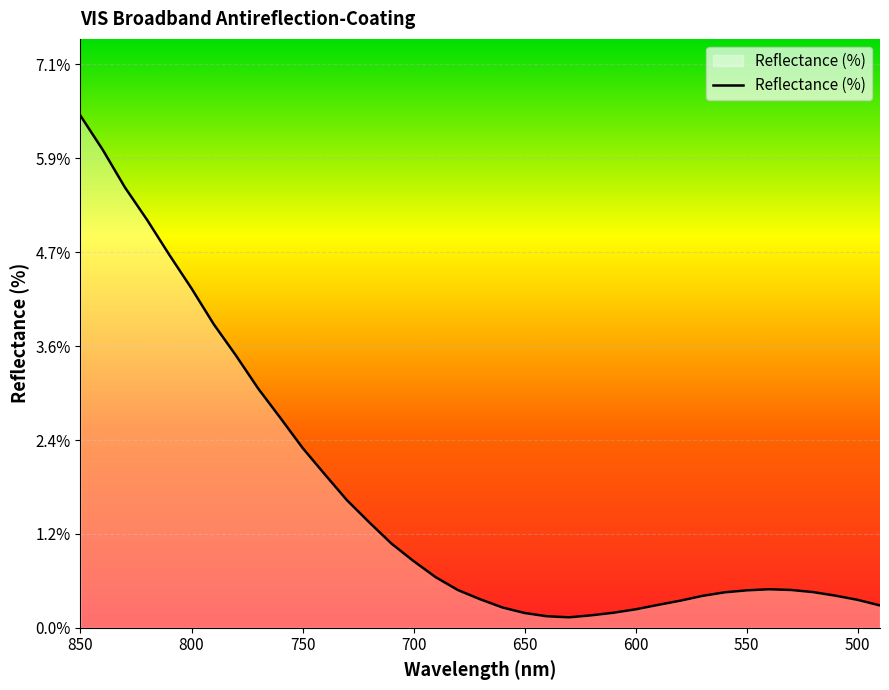

Reading left to right, what are all the values shown in this chart?

6.5	6.0	5.6	5.2	4.7	4.3	3.8	3.4	3.0	2.7	2.3	1.9	1.6	1.3	1.1	0.8	0.6	0.5	0.4	0.3	0.2	0.1	0.1	0.2	0.2	0.2	0.3	0.3	0.4	0.4	0.5	0.5	0.5	0.5	0.4	0.4	0.3